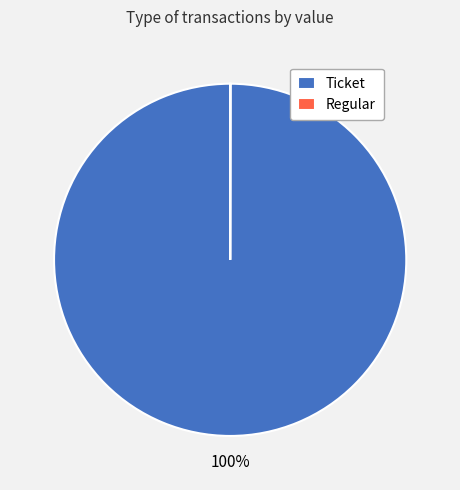

The Ticket slice represents 100% of the pie. True or false?

True